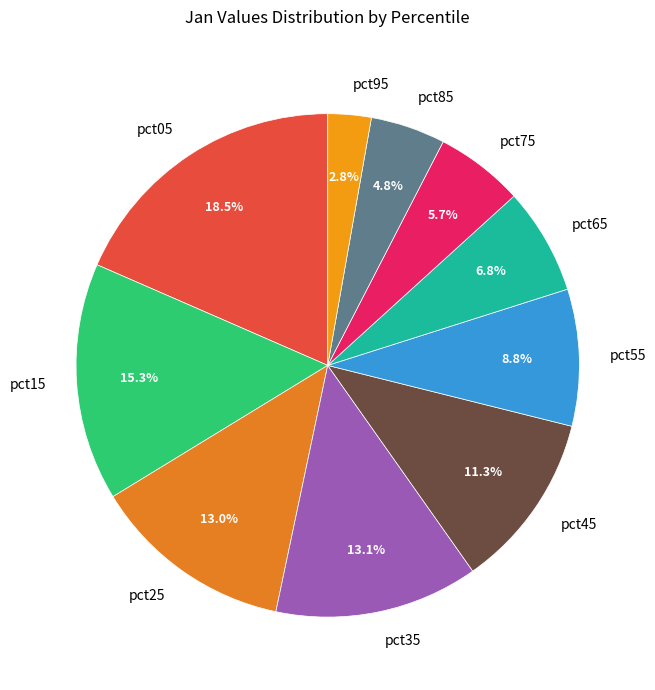

Between pct45 and pct15, which is larger?

pct15